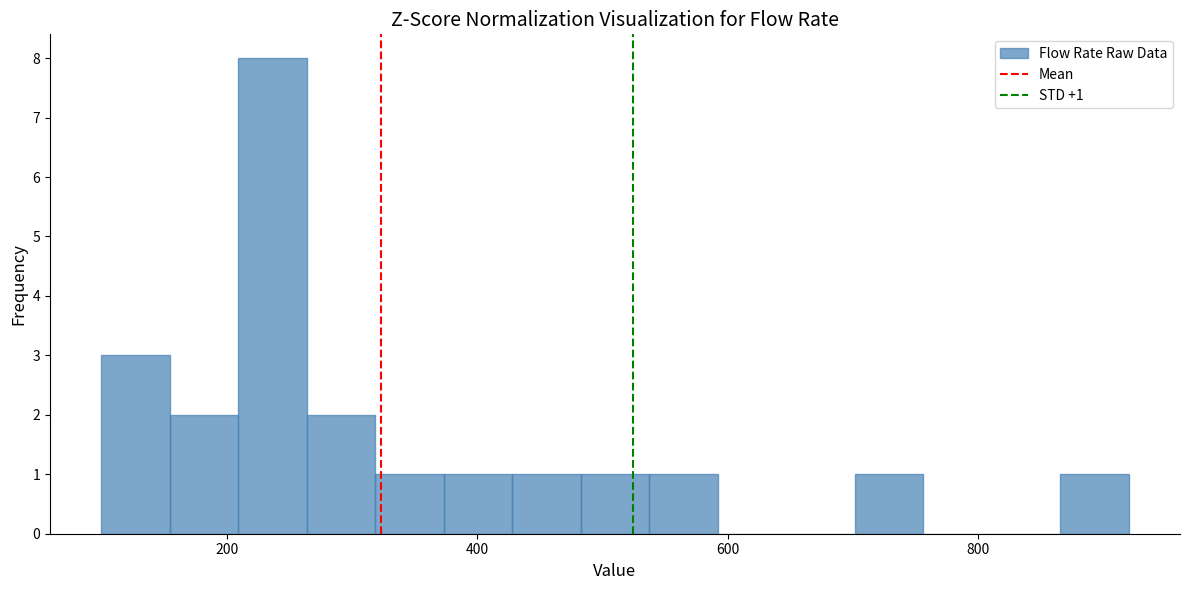

Around what value on the x-axis is the tallest bar? Give the approximate position of its centre, as read against the axis.

240